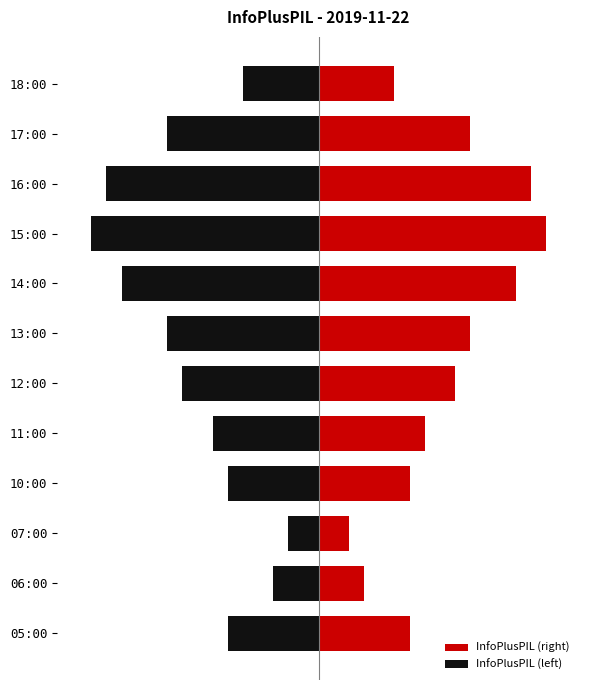

What is the spread (max minus min) of values at 18:00?

10